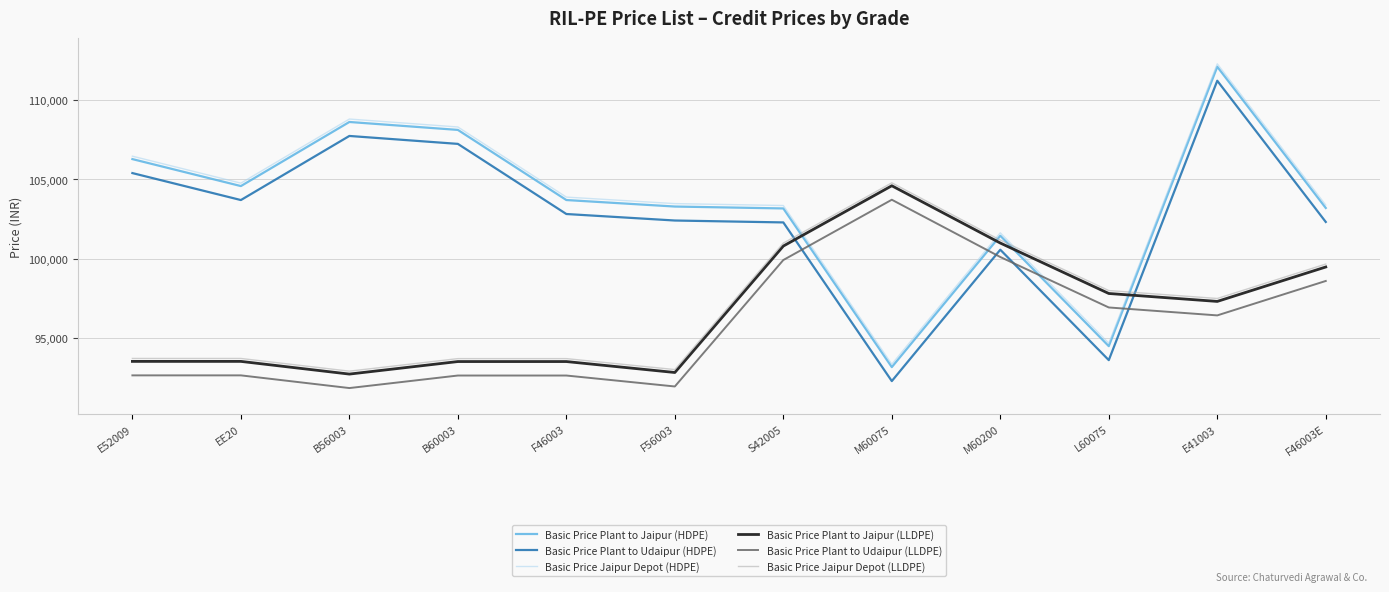

What is the spread (max minus min) of values at M60075?

12496